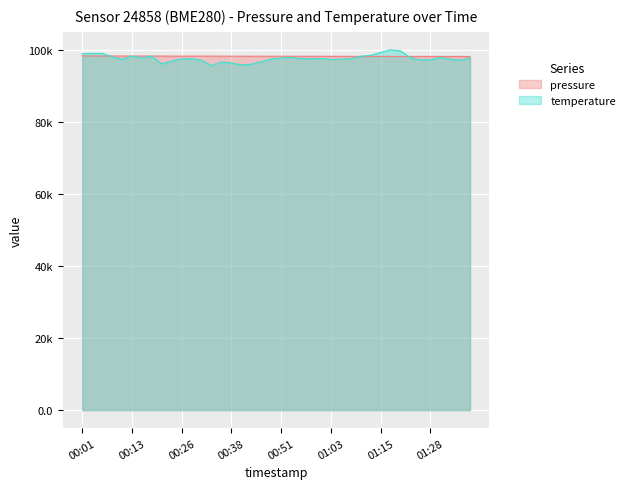

What are all the series names shown in the legend?

pressure, temperature